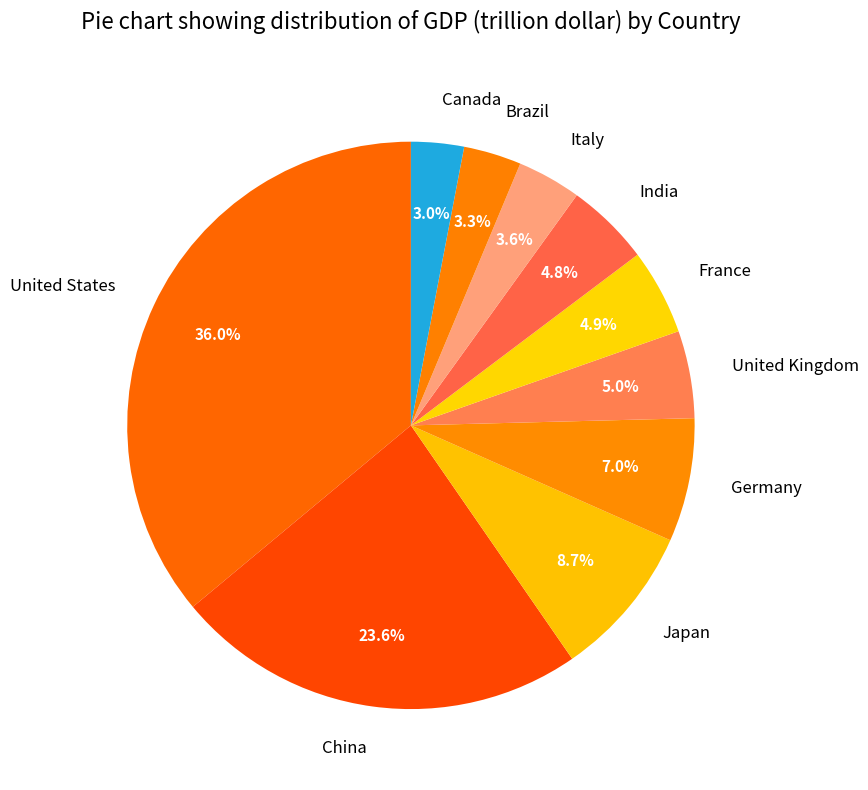

Which slice is the largest?

United States